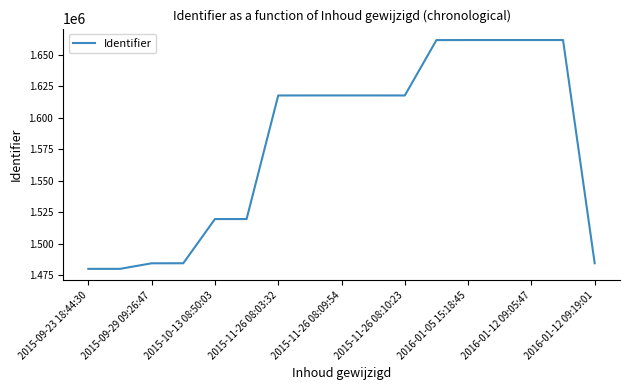

What is the difference between the maximum and minimum values?

182027